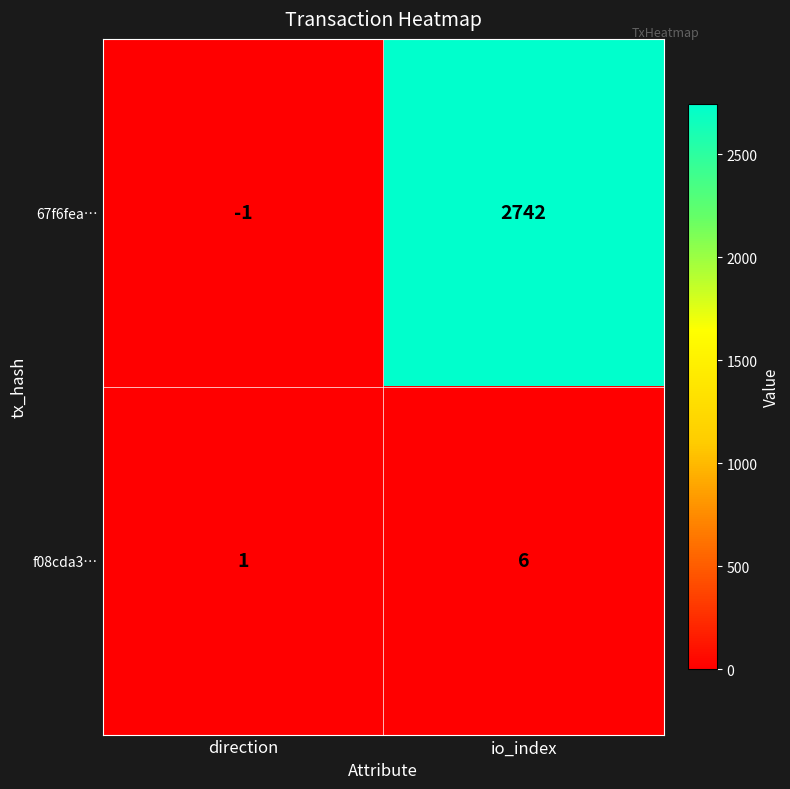

Which series has the largest range (max minus min)?

67f6fea…